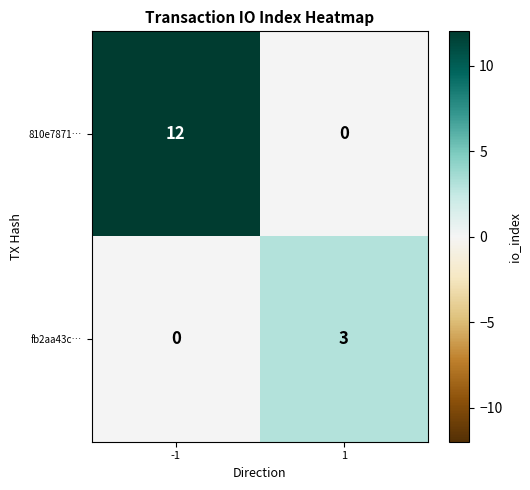

At which category is the sum across all series the highest?

-1